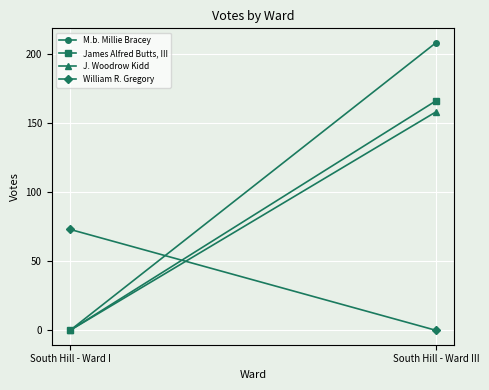

Which series has the widest spread of values?

M.b. Millie Bracey